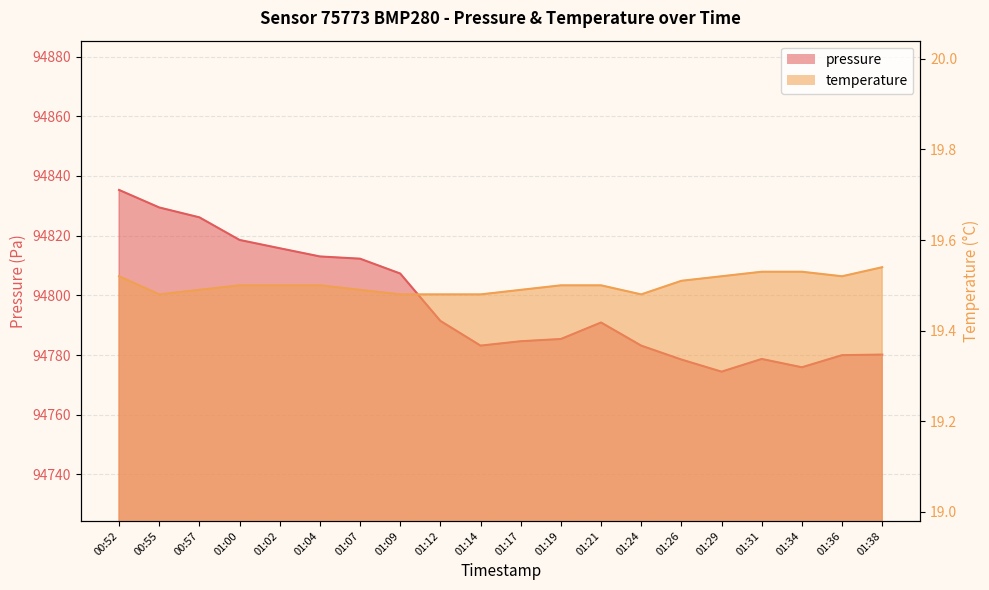

How many data points does each series have?

20